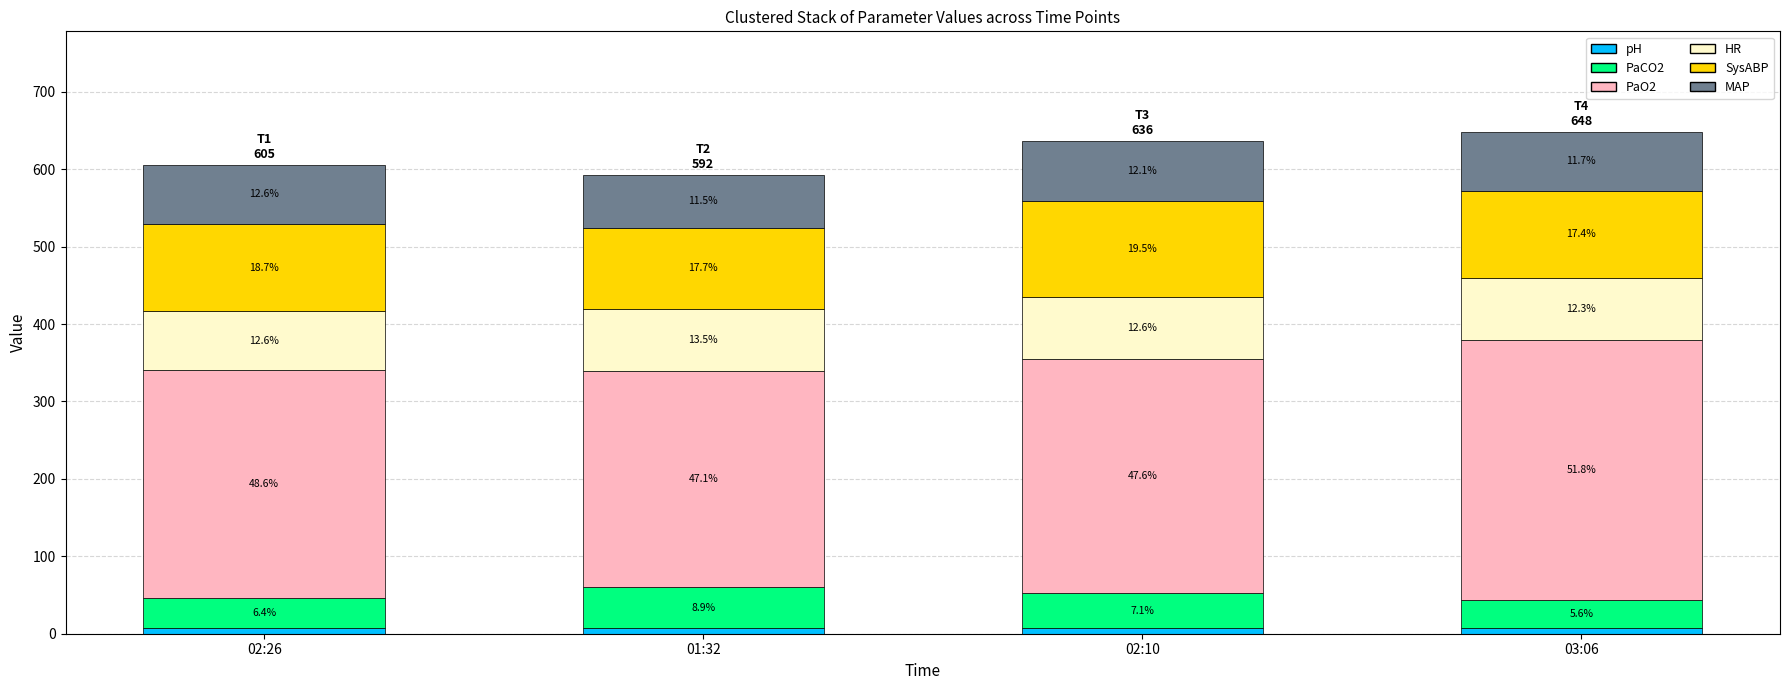

Does the chart contain stacked bars?

Yes